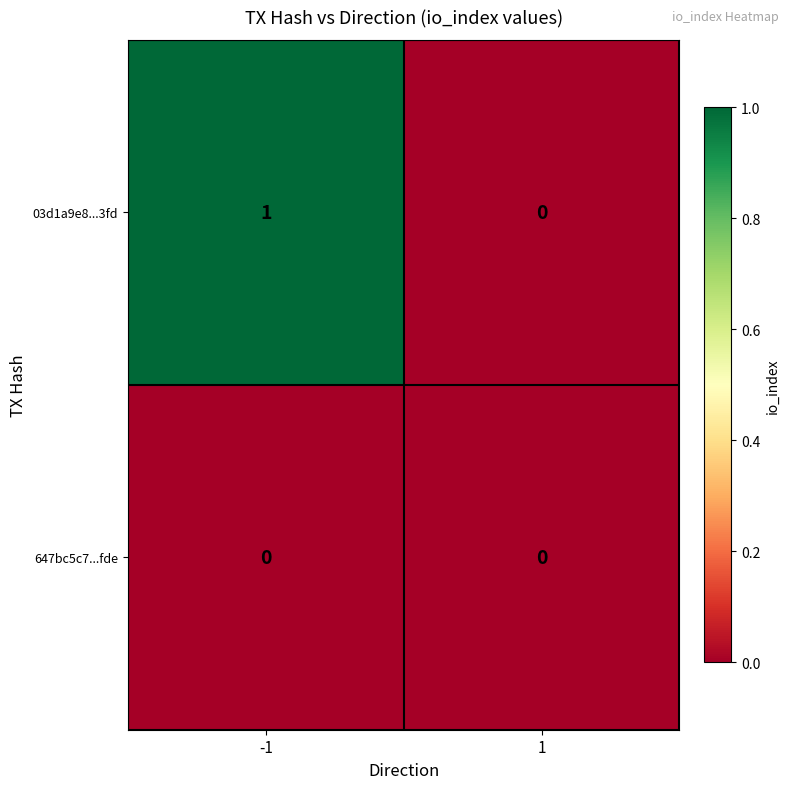

Which series has the largest range (max minus min)?

03d1a9e8...3fd